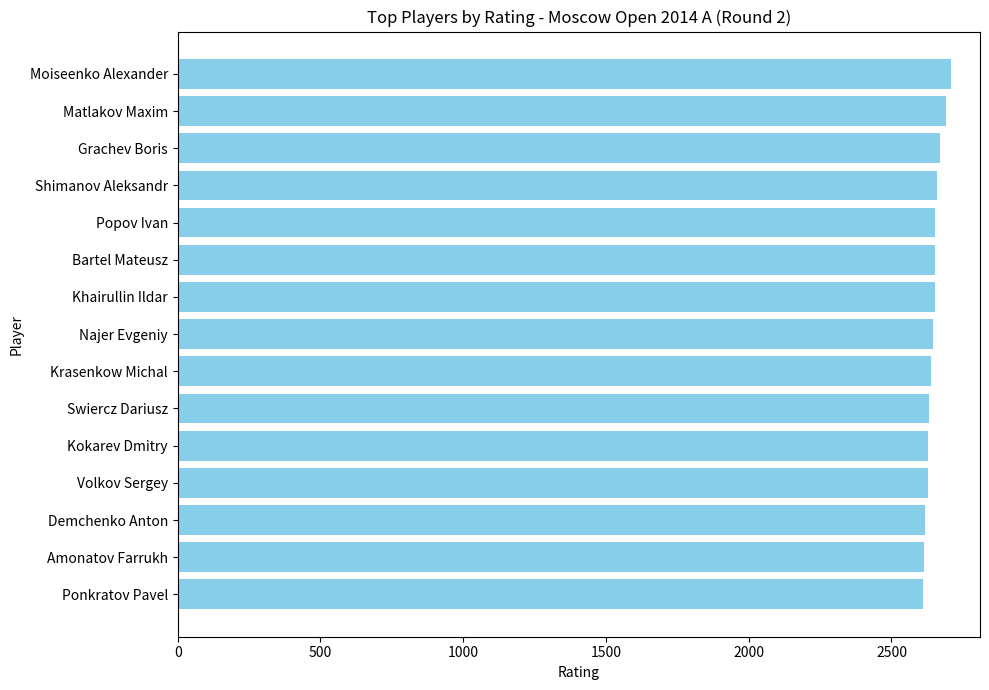

What is the greatest value displayed?

2710